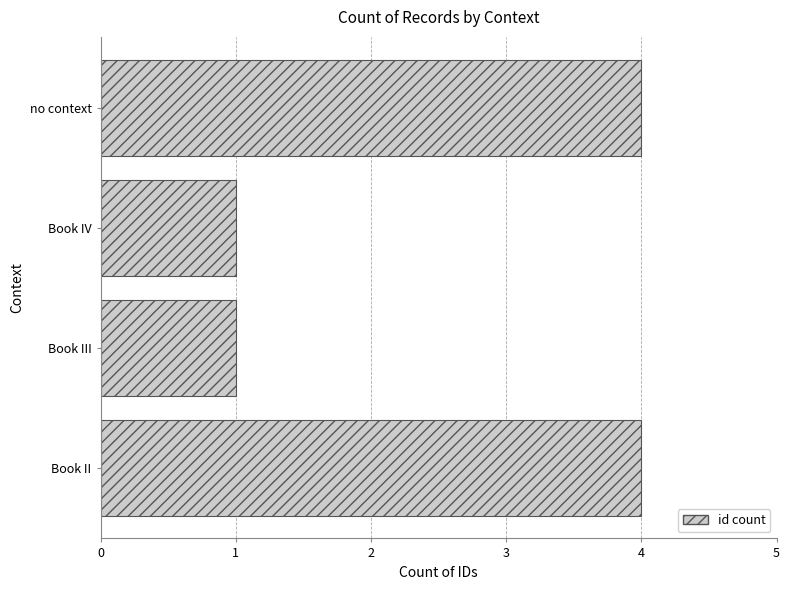

What is the sum of all values?

10